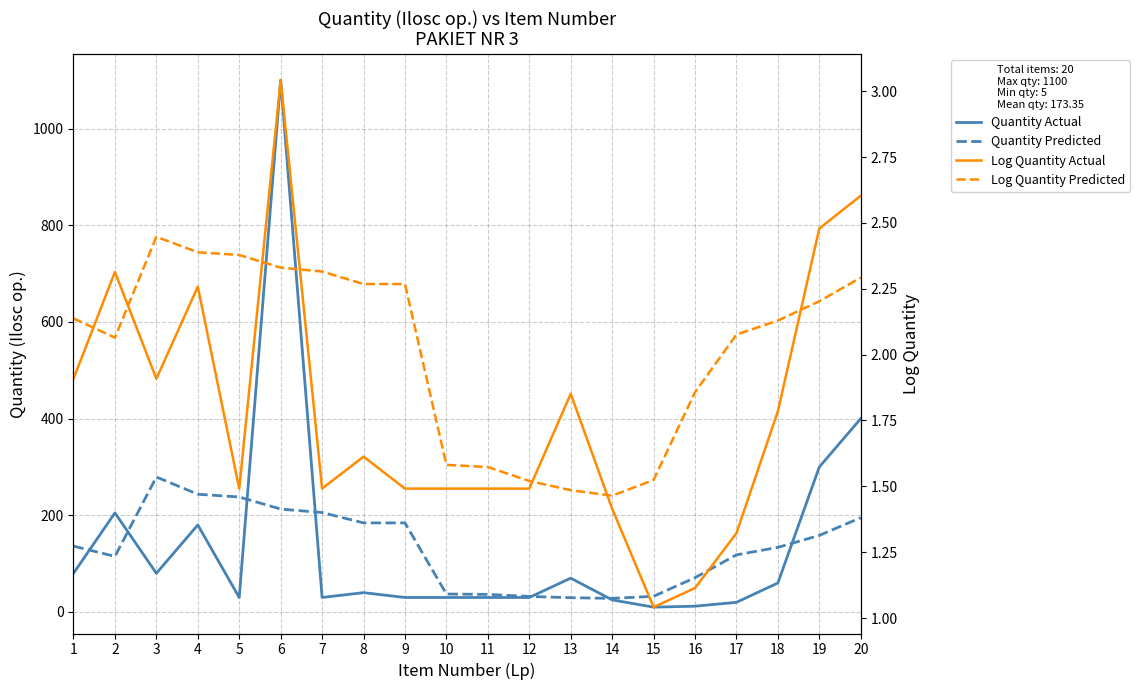

What is the value of the Log Quantity Actual point at the 7th from the left?

1.5